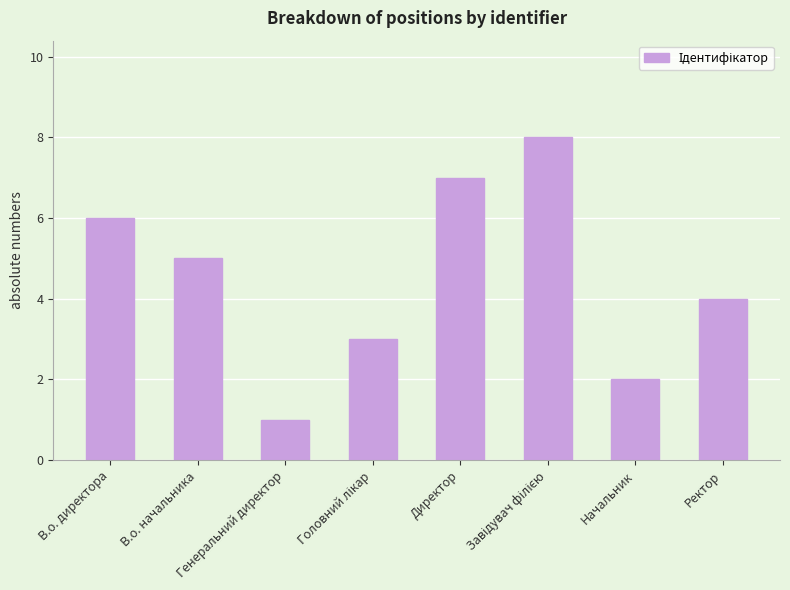

Which label corresponds to the smallest value in the chart?

Генеральний директор